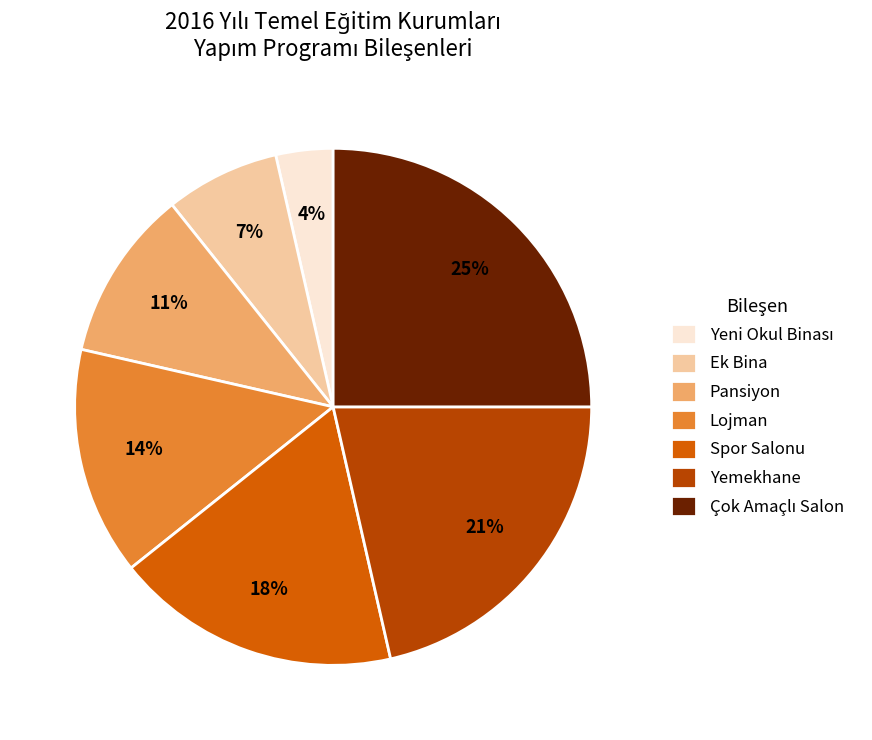

Is it true that Yemekhane is 21% of the pie?

True